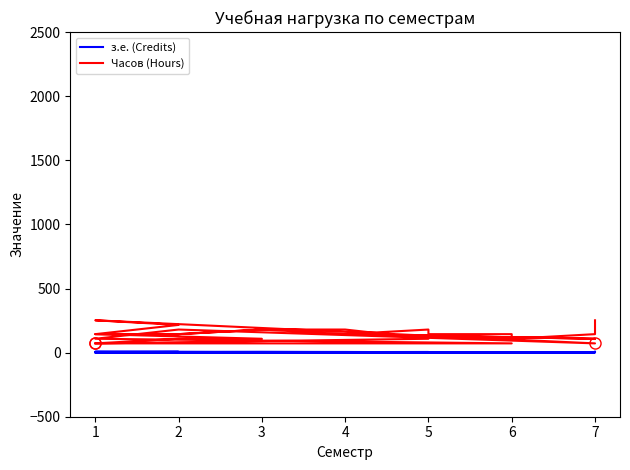

What are all the series names shown in the legend?

з.е. (Credits), Часов (Hours)